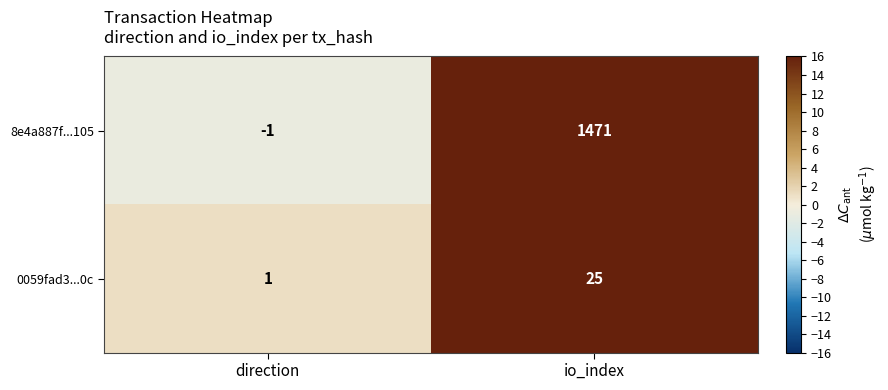

Which series has the widest spread of values?

8e4a887f...105